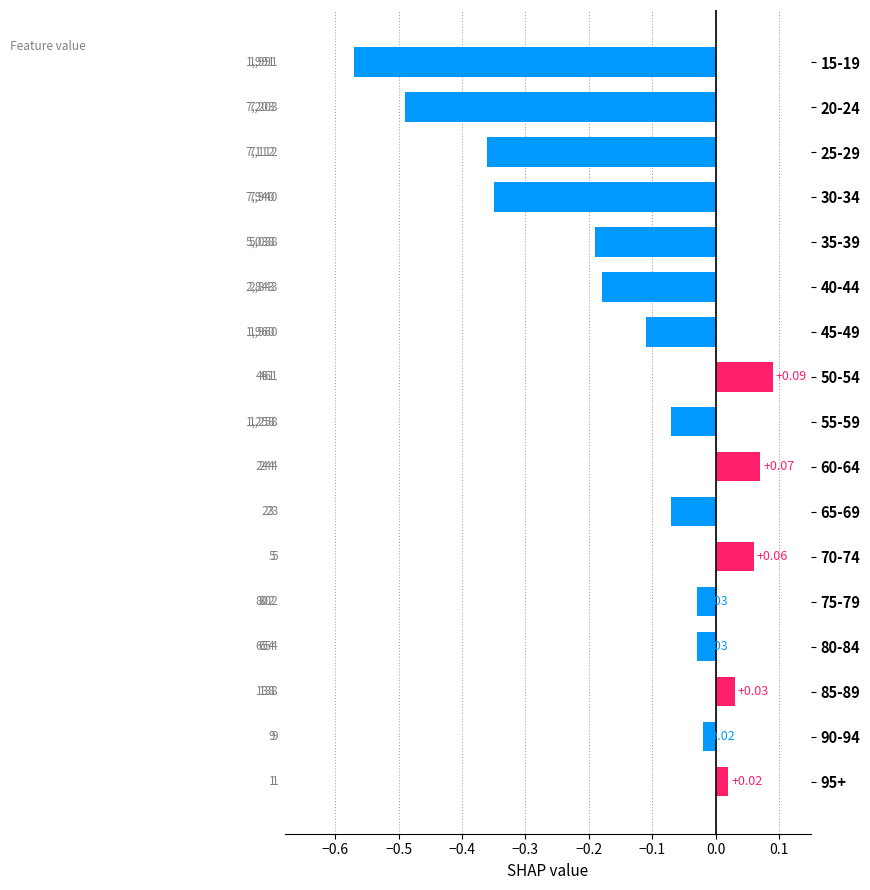

How many bars are there in total?

17